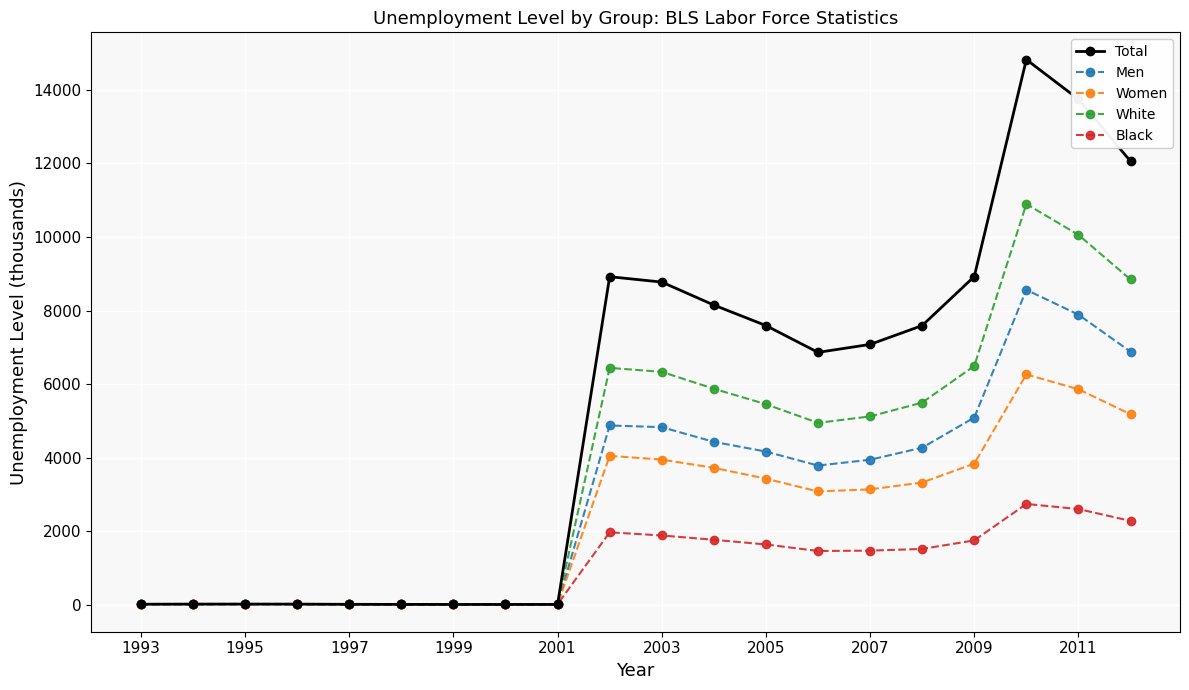

Which series has the largest total across all categories?

Total